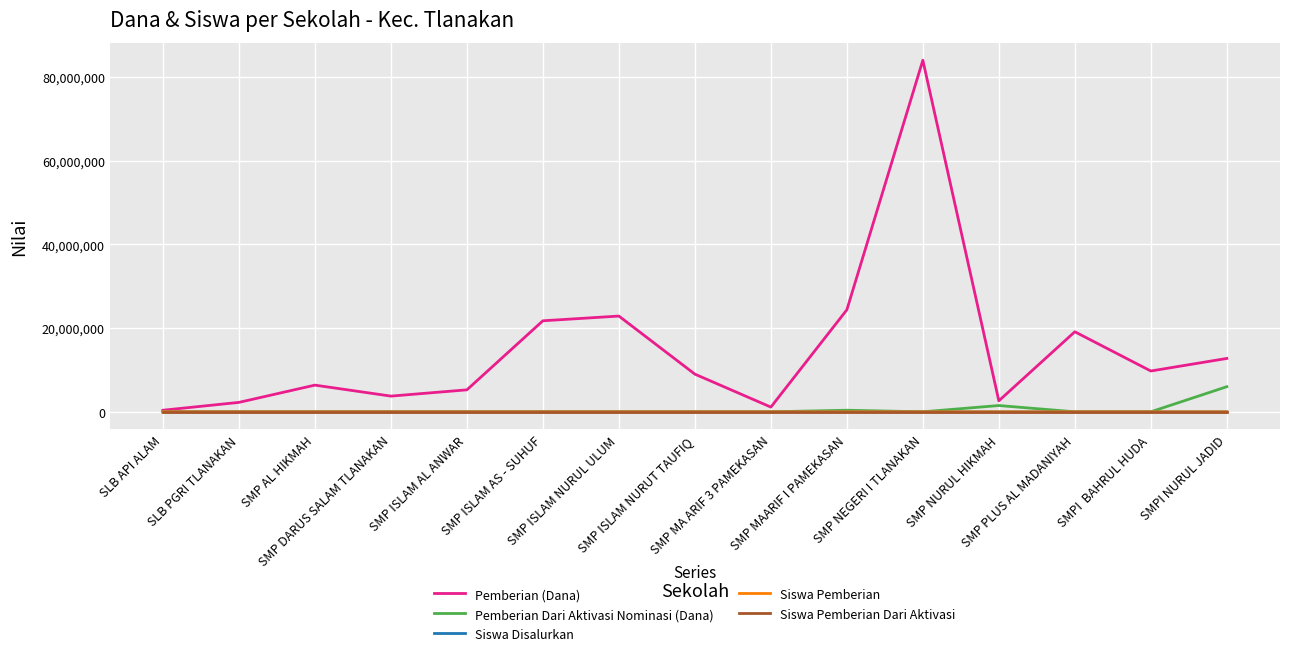

In Pemberian Dari Aktivasi Nominasi (Dana), how many points are higher than both neighbors (excluding endpoints)?

2